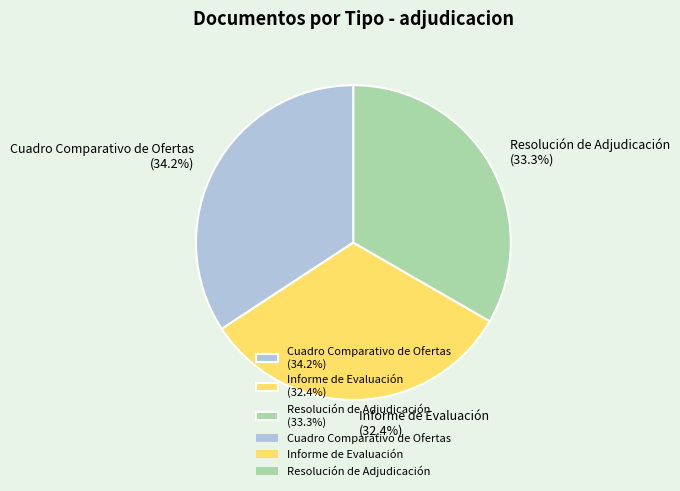

The Resolución de Adjudicación slice represents 48% of the pie. True or false?

False